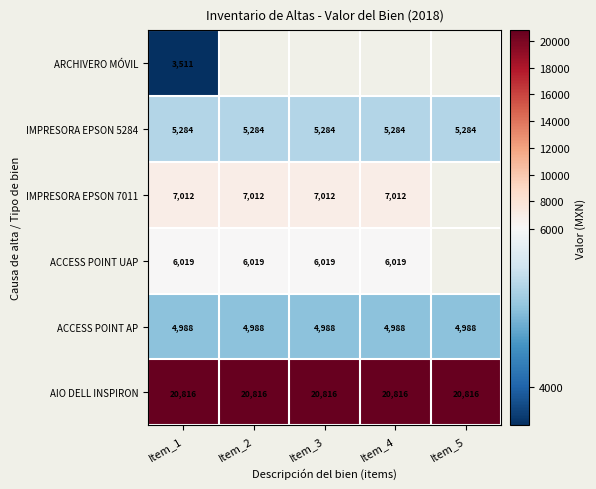

What is the lowest value of the AIO DELL INSPIRON series?

20816.0